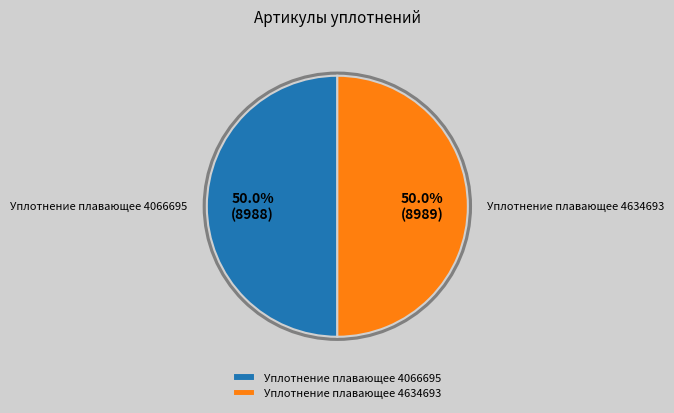

What portion of the pie excludes Уплотнение плавающее 4066695?

50.0%